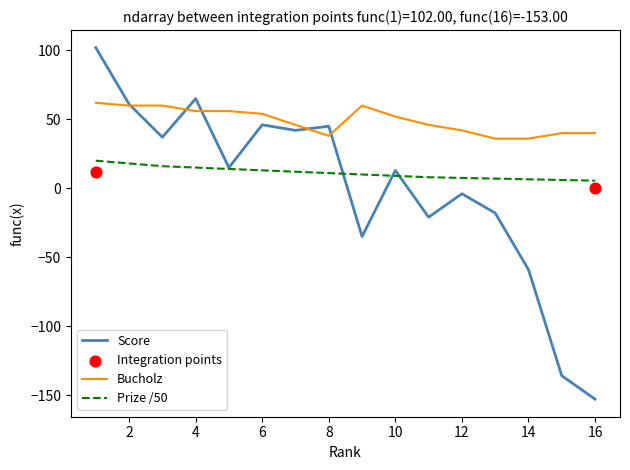

Is the value of Prize at 12 greater than the value of Bucholz at 5?

No